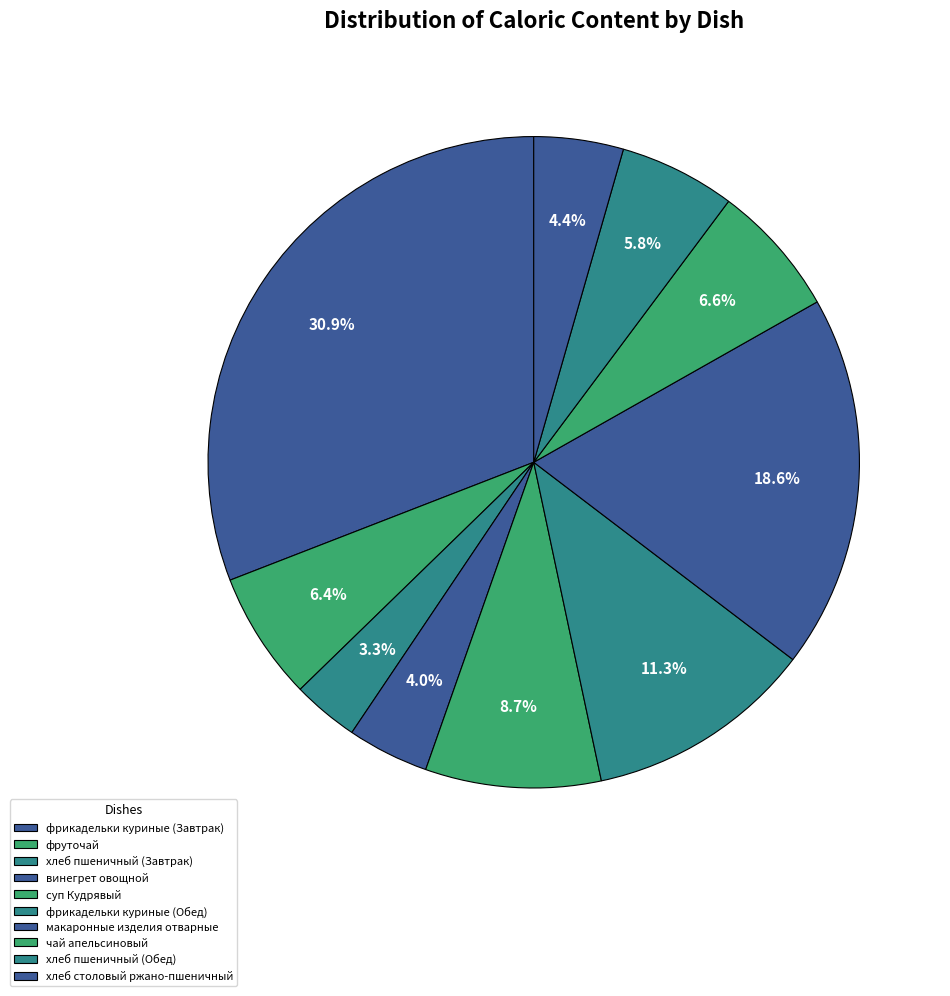

To the nearest percent, what is the difference between the хлеб пшеничный (Завтрак) and фруточай slice percentages?

3%